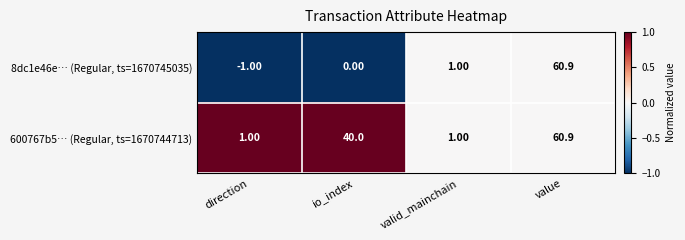

At which category is the sum across all series the highest?

value